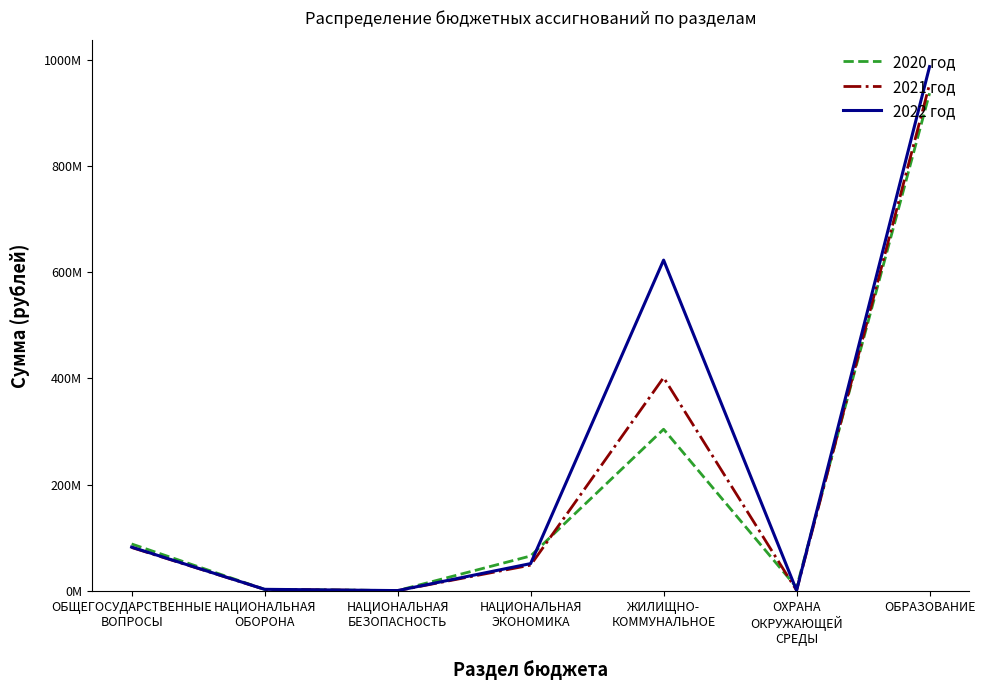

In 2022 год, how many points are lower than both neighbors (excluding endpoints)?

2